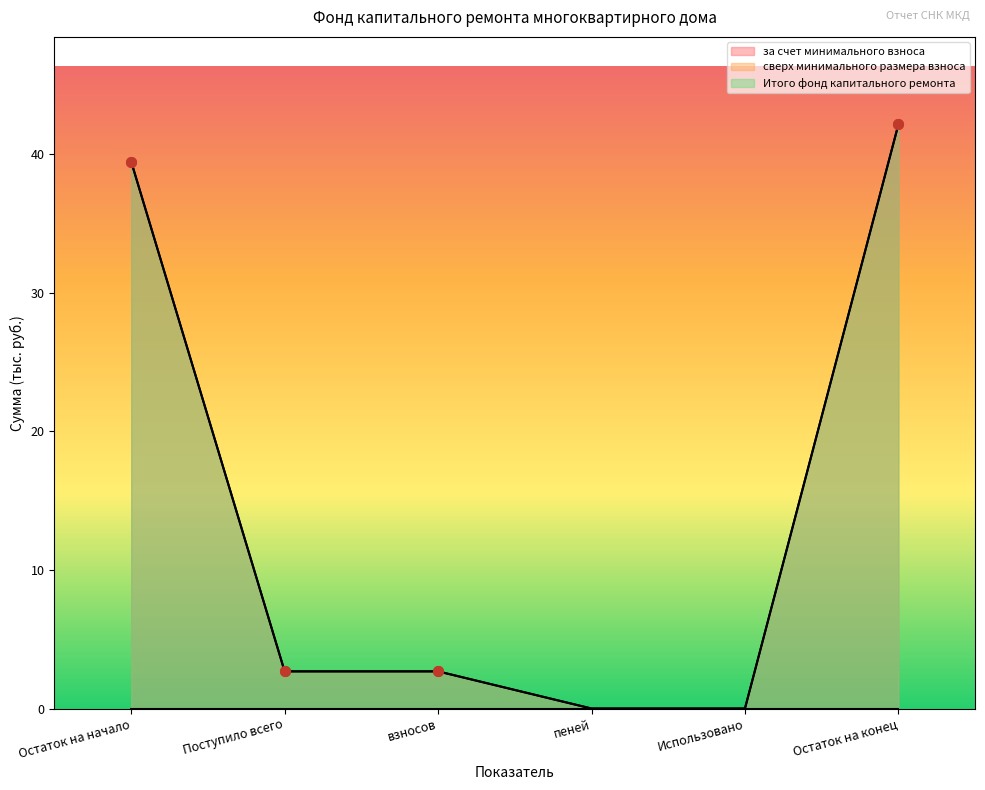

Is it true that за счет минимального взноса equals 42.1 at Остаток на конец?

True